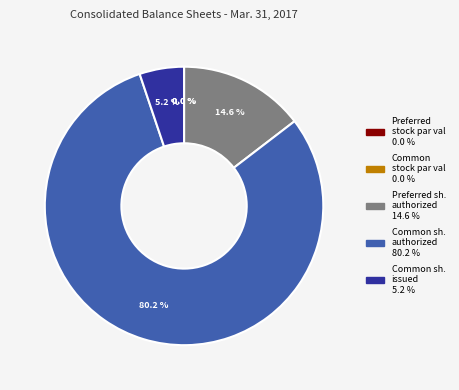

To the nearest percent, what is the average slice percentage?

20%